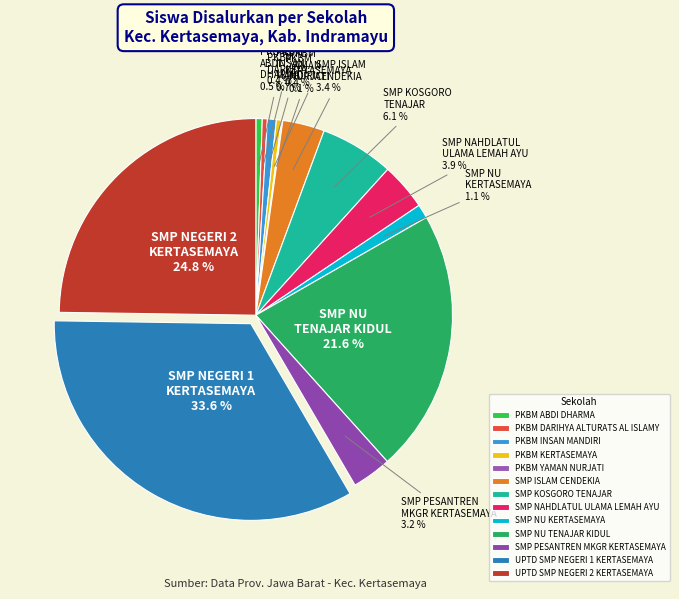

How many slices are in this pie chart?

13